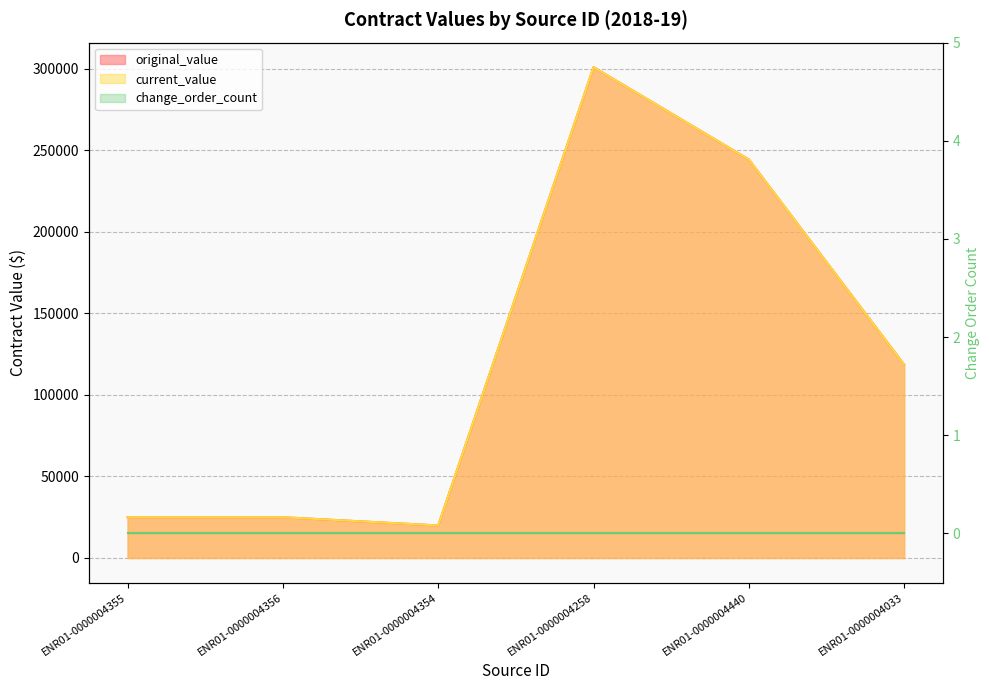

What position from the left is ENR01-0000004355?

1